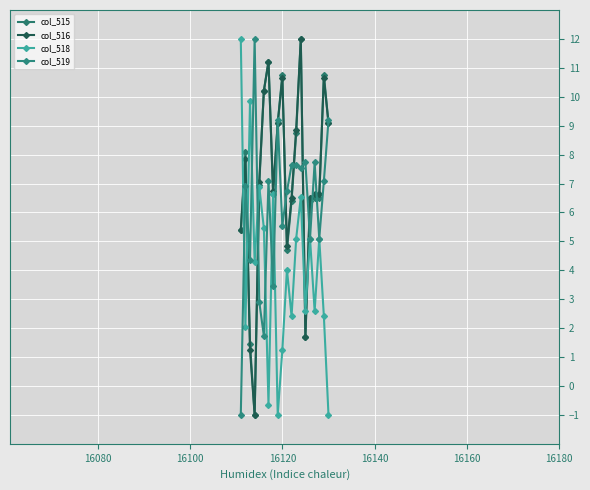

What are all the series names shown in the legend?

col_515, col_516, col_518, col_519